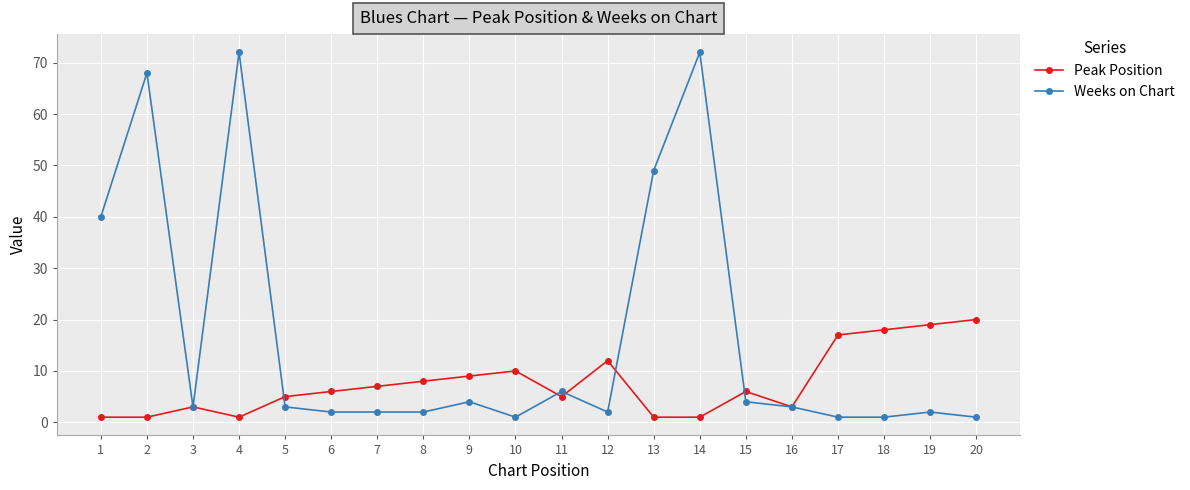

Rank the series at 6 from highest to lowest value.

Peak Position, Weeks on Chart